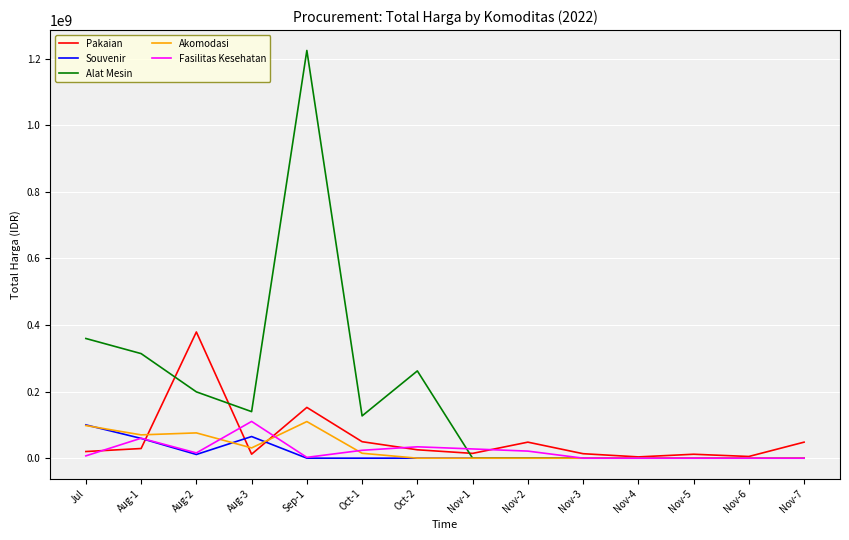

What are all the series names shown in the legend?

Pakaian, Souvenir, Alat Mesin, Akomodasi, Fasilitas Kesehatan